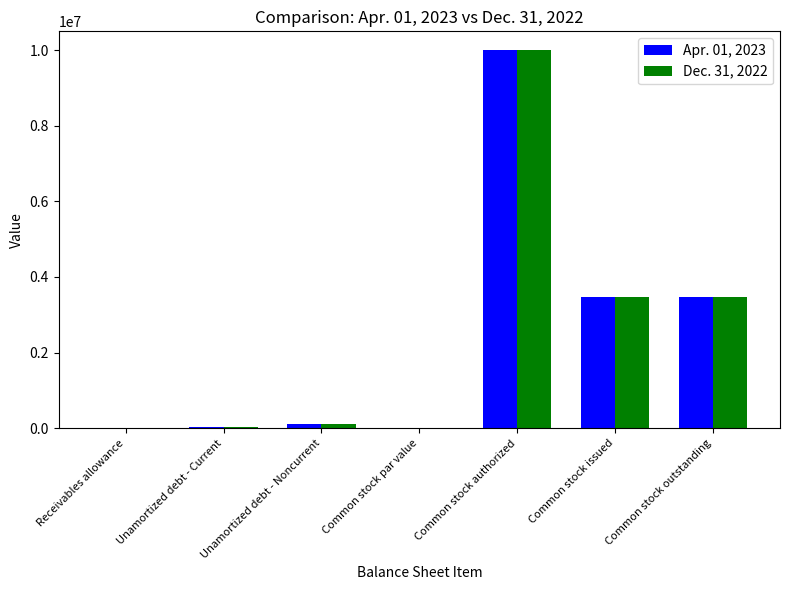

What is the sum of all Dec. 31, 2022 values?

17073046